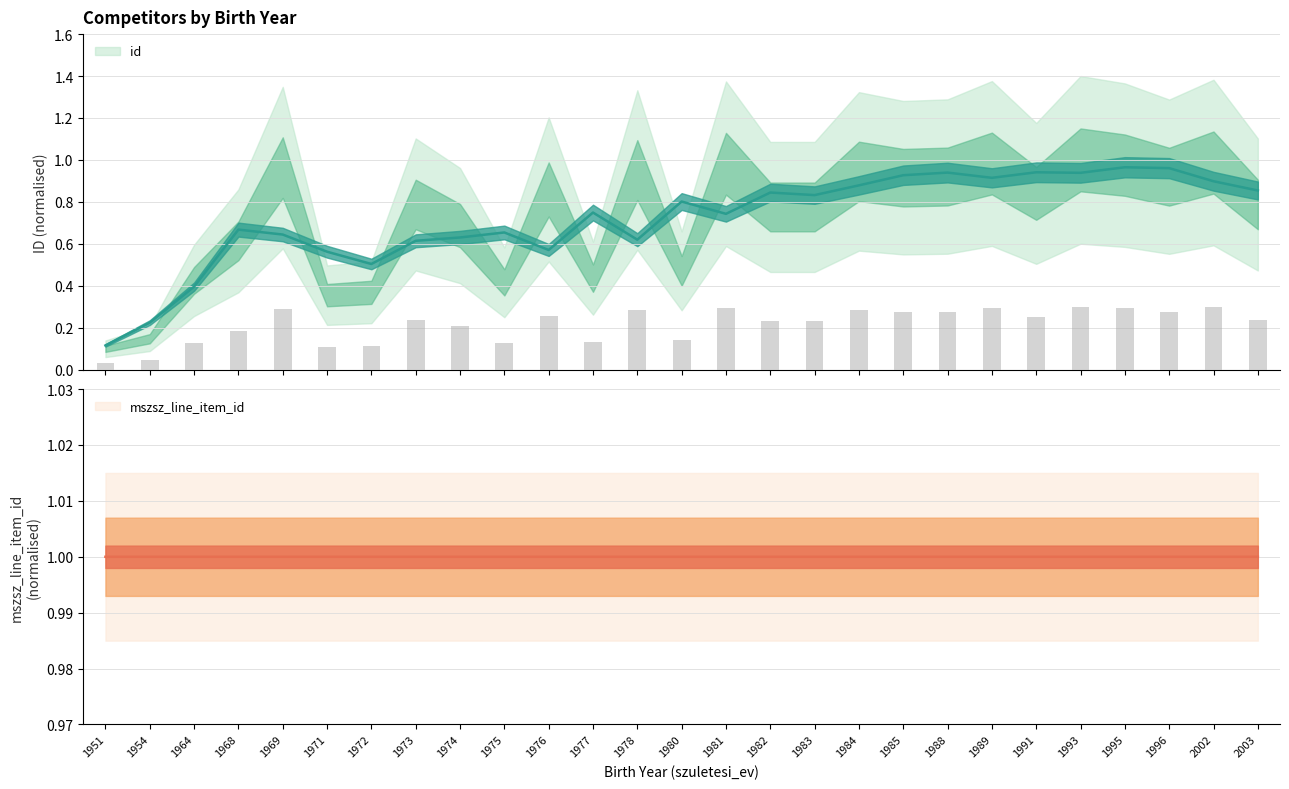

What is the greatest value displayed?

0.3